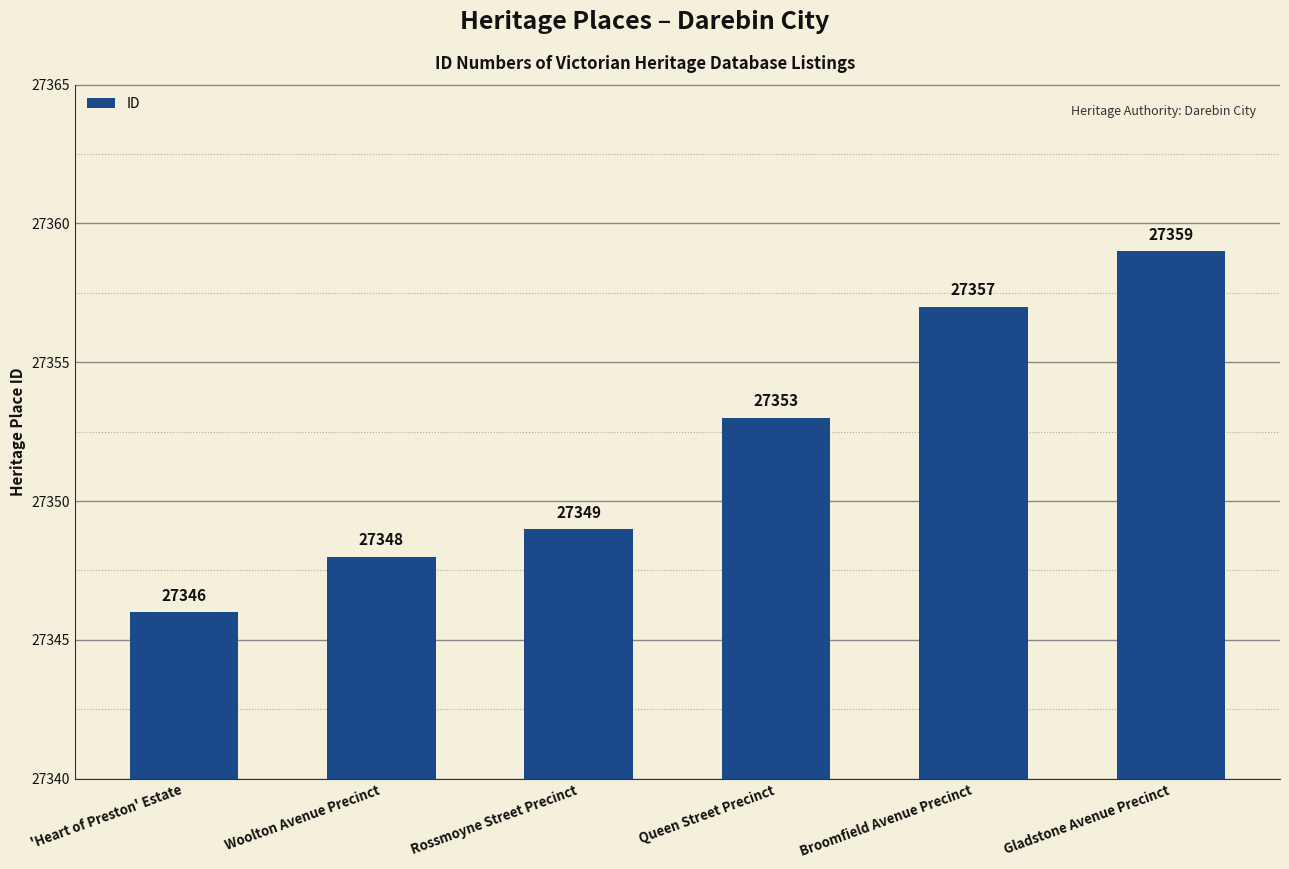

Between Rossmoyne Street Precinct and Woolton Avenue Precinct, which is larger?

Rossmoyne Street Precinct